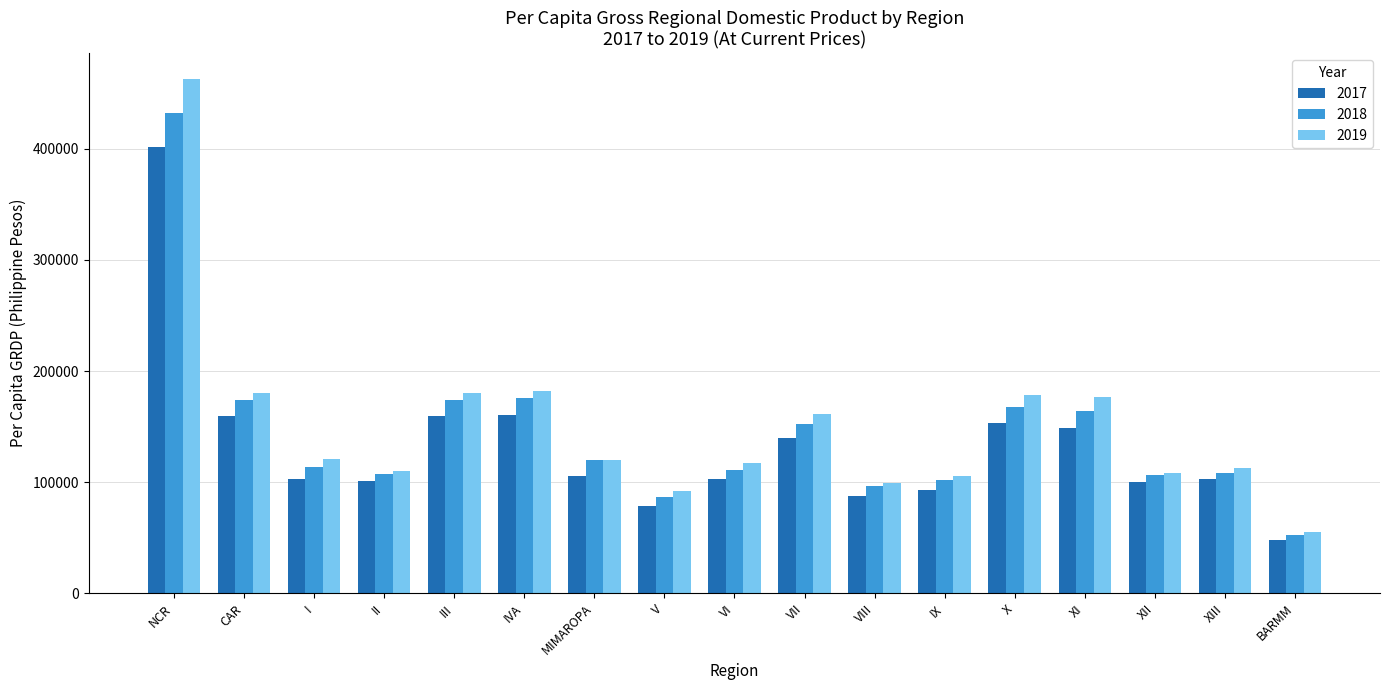

How many series are shown in this chart?

3